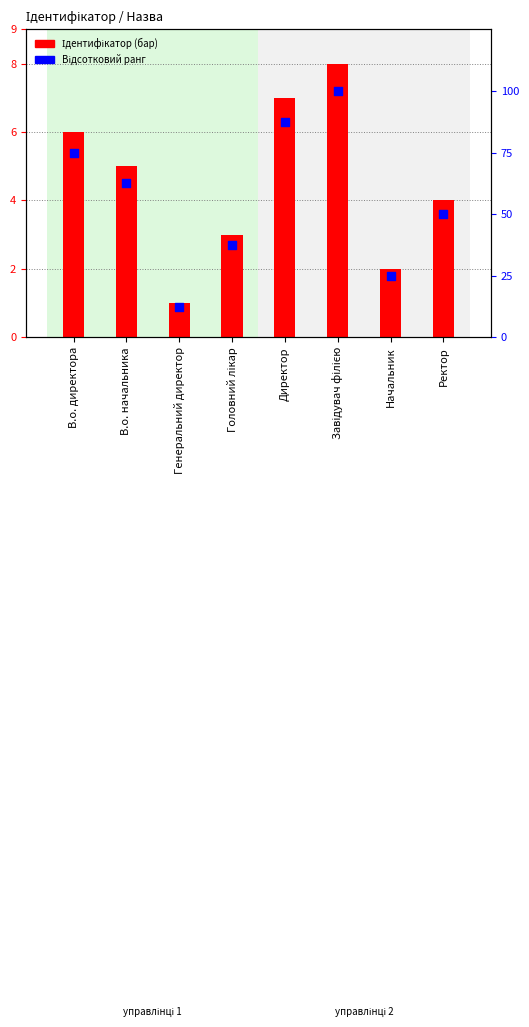

At which category is the sum across all series the highest?

Завідувач філією